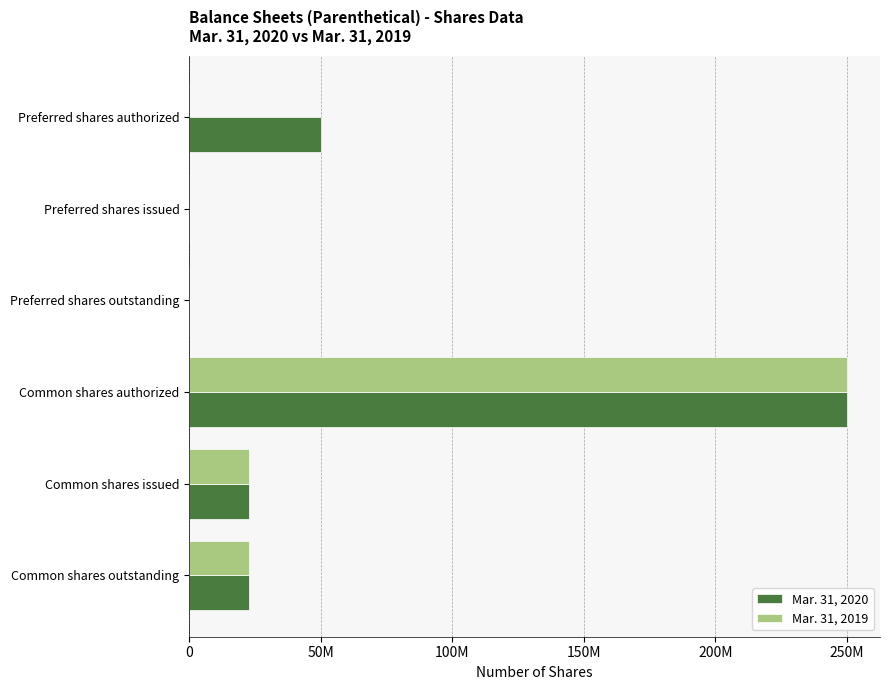

What is the maximum value shown in the chart?

250000000